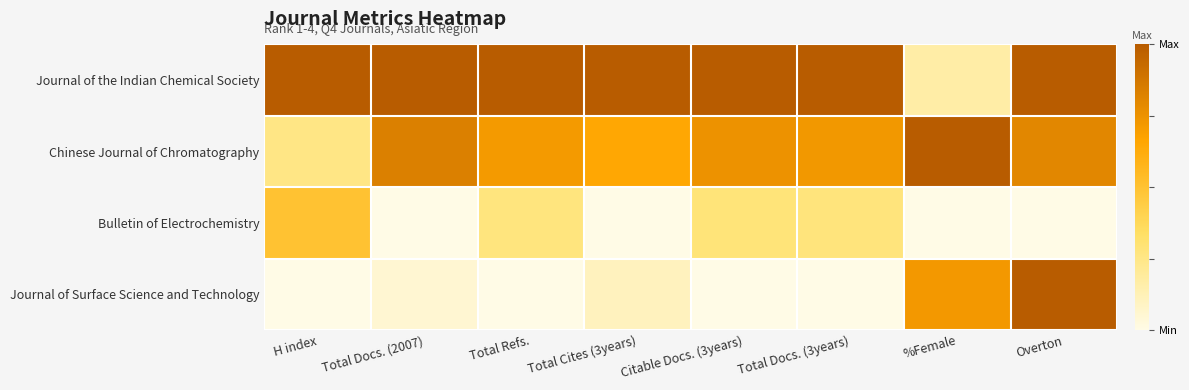

What is the greatest value displayed?

1.0